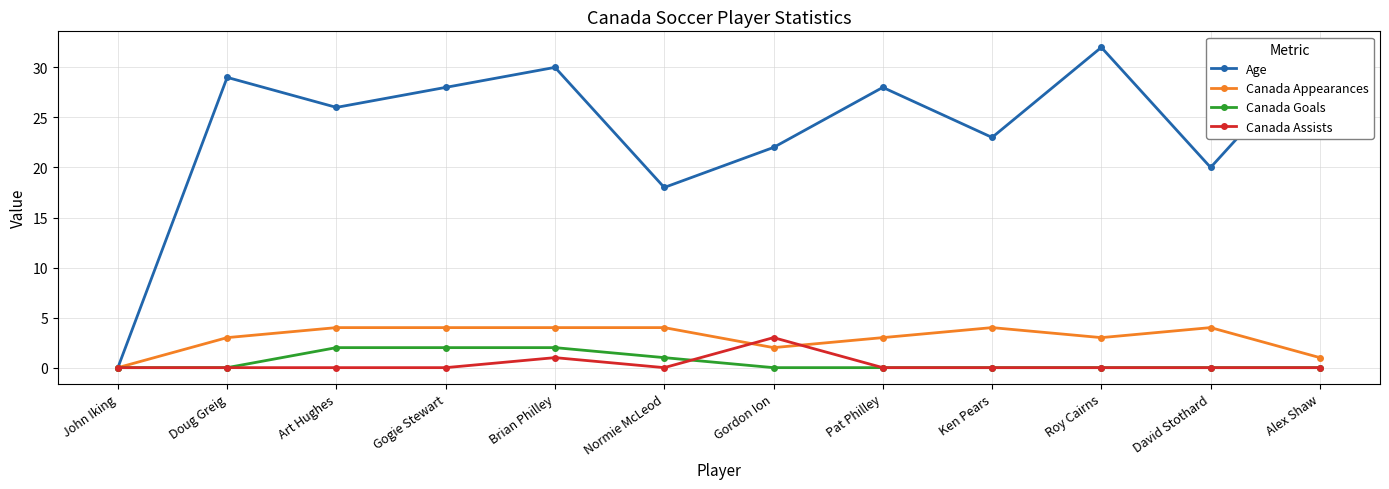

List the series in order of their peak value, lowest first.

Canada Goals, Canada Assists, Canada Appearances, Age